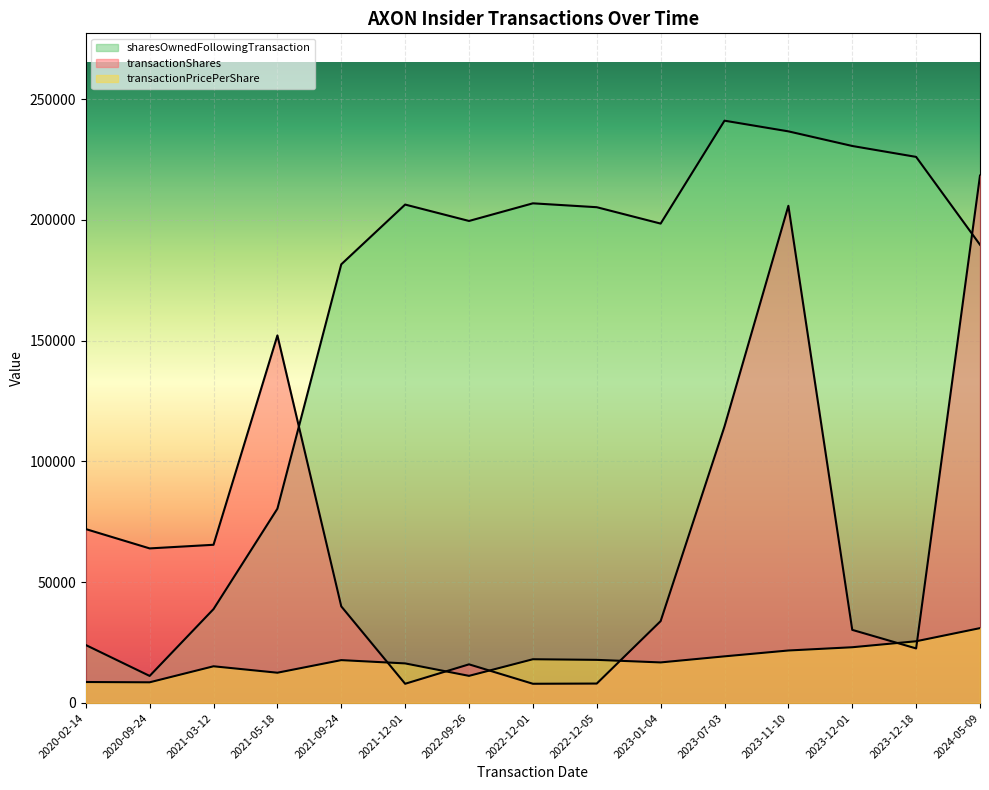

How many interior local peaks does the sharesOwnedFollowingTransaction series have?

3